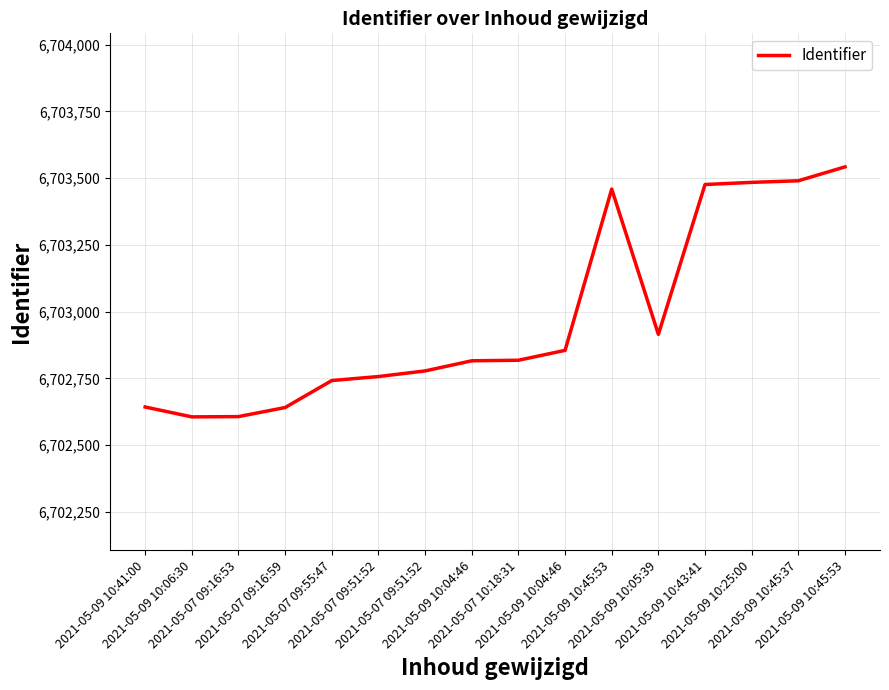

Reading left to right, extract all data points from this chart.

2021-05-09 10:41:00=6702643	2021-05-09 10:06:30=6702606	2021-05-07 09:16:53=6702607	2021-05-07 09:16:59=6702641	2021-05-07 09:55:47=6702742	2021-05-07 09:51:52=6702757	2021-05-07 09:51:52=6702778	2021-05-09 10:04:46=6702816	2021-05-07 10:18:31=6702818	2021-05-09 10:04:46=6702855	2021-05-09 10:45:53=6703459	2021-05-09 10:05:39=6702915	2021-05-09 10:43:41=6703476	2021-05-09 10:25:00=6703484	2021-05-09 10:45:37=6703490	2021-05-09 10:45:53=6703542